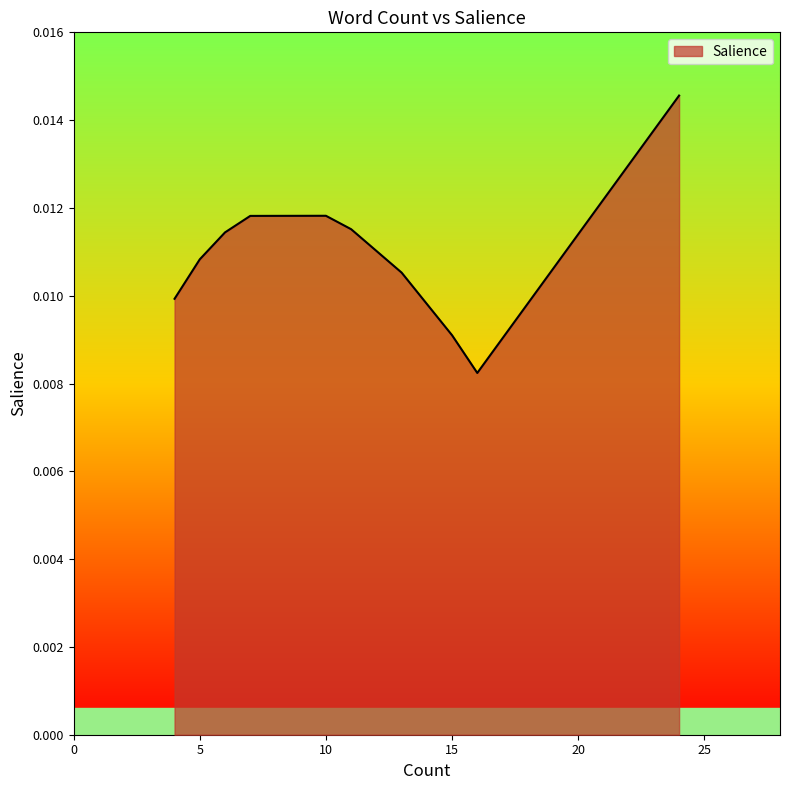

True or false: there are more than 2 points higher than both neighbors.

False